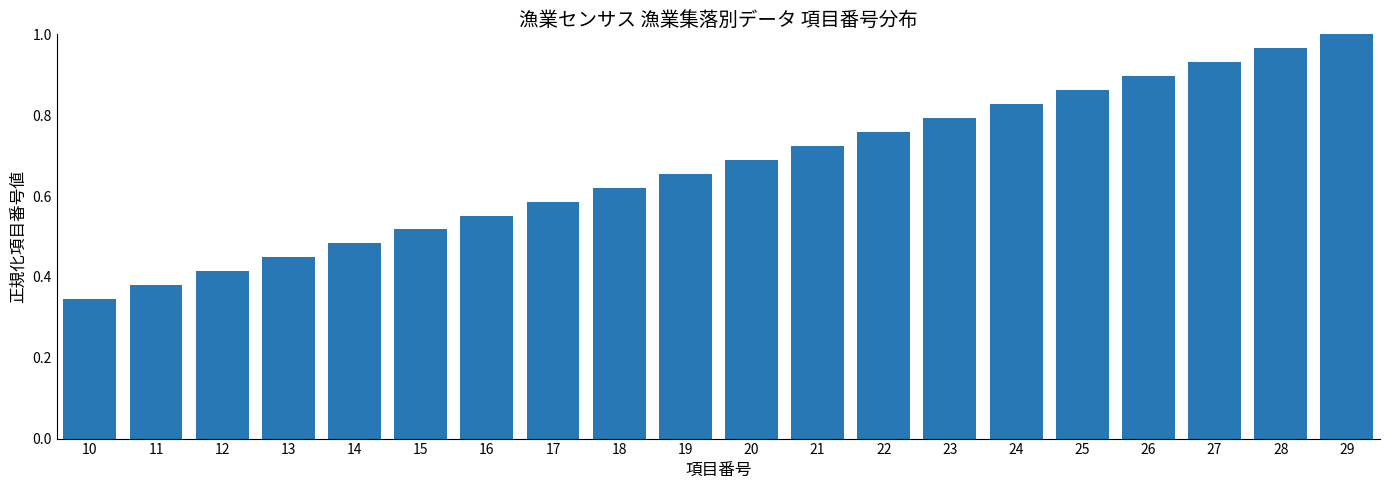

What is the change in value from 26 to 28?

+0.1